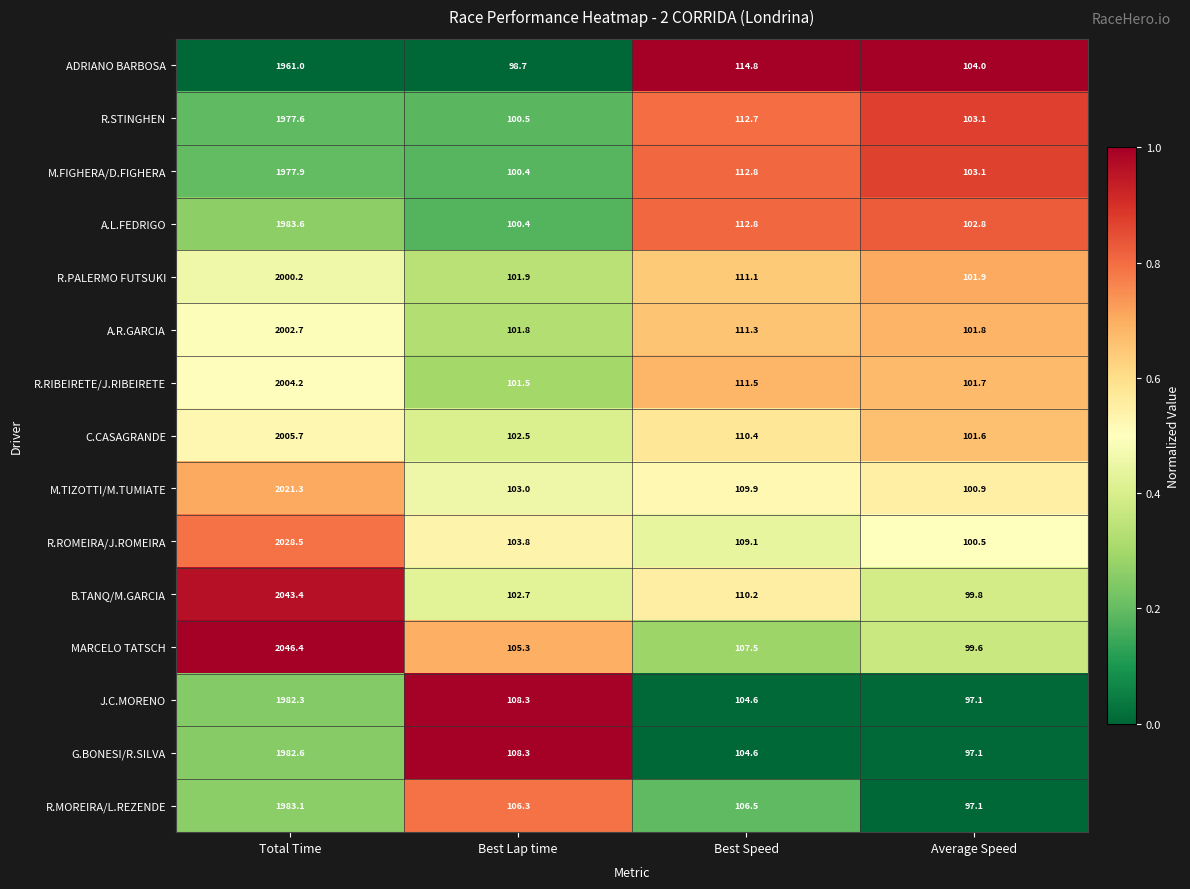

Where is MARCELO TATSCH nearest to the value 1073?

Best Speed